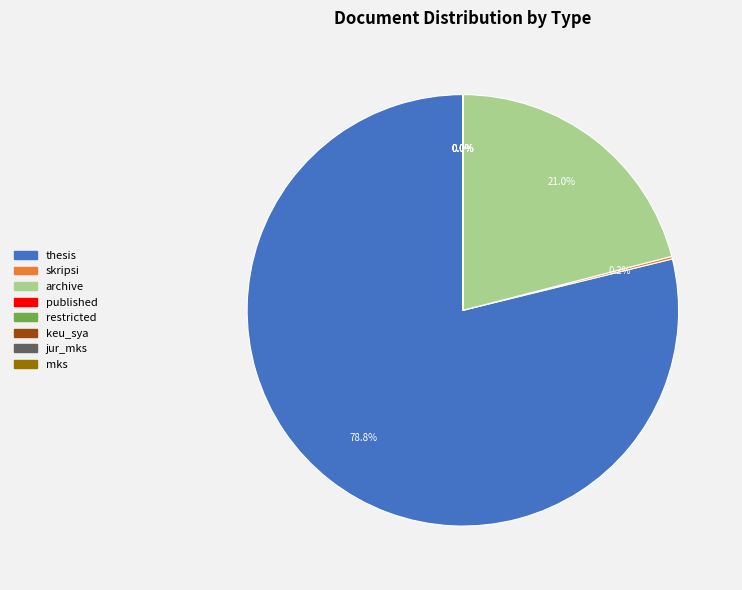

What is the majority slice?

thesis